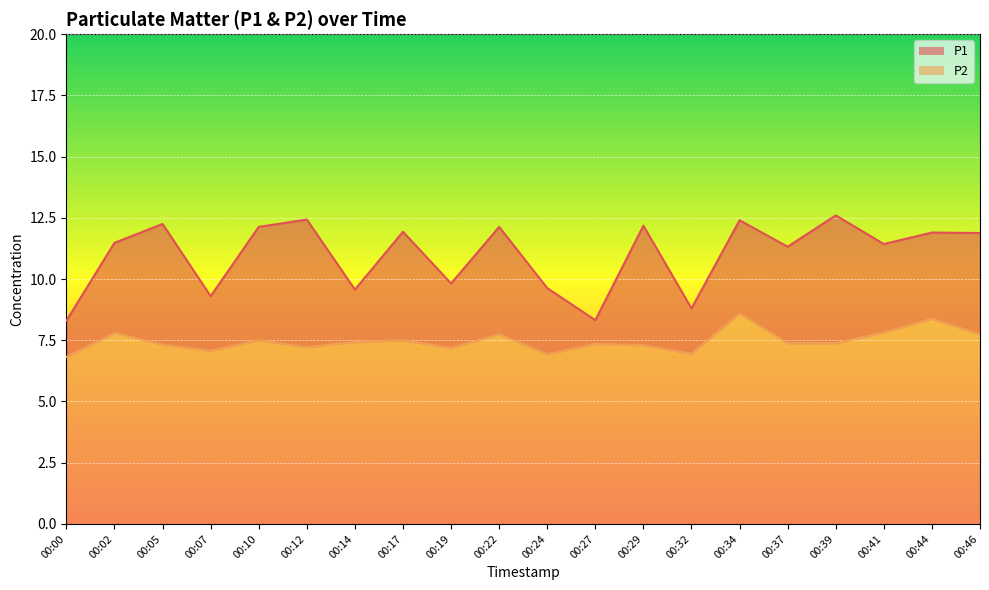

The value of P1 at 00:14 is 4.4. True or false?

False